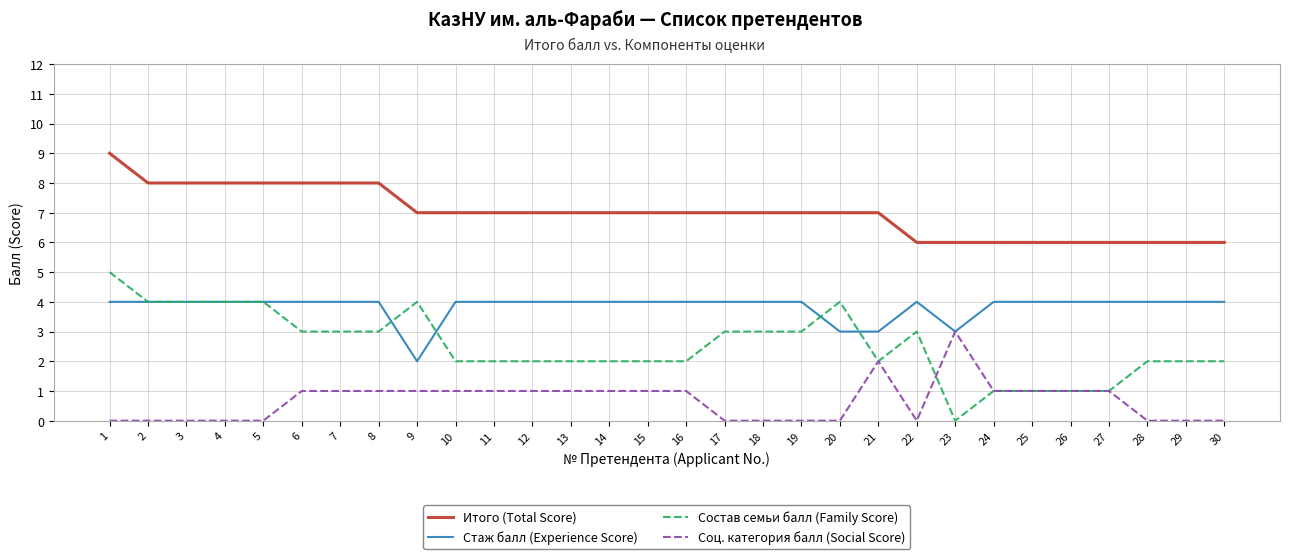

Which category has the highest value in the Итого (Total Score) series?

1